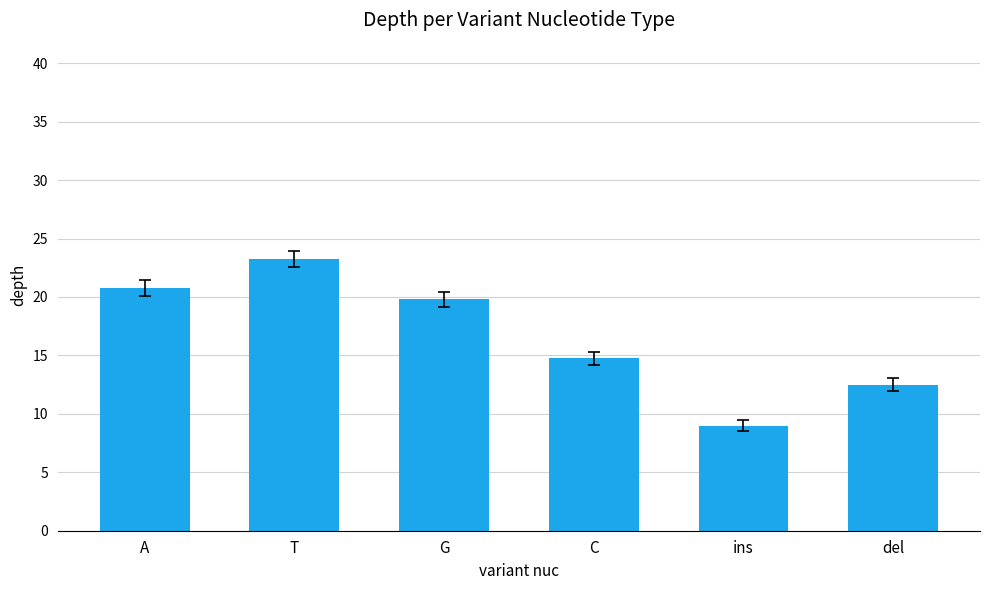

What is the ratio of the value at A to the value at T?

0.9